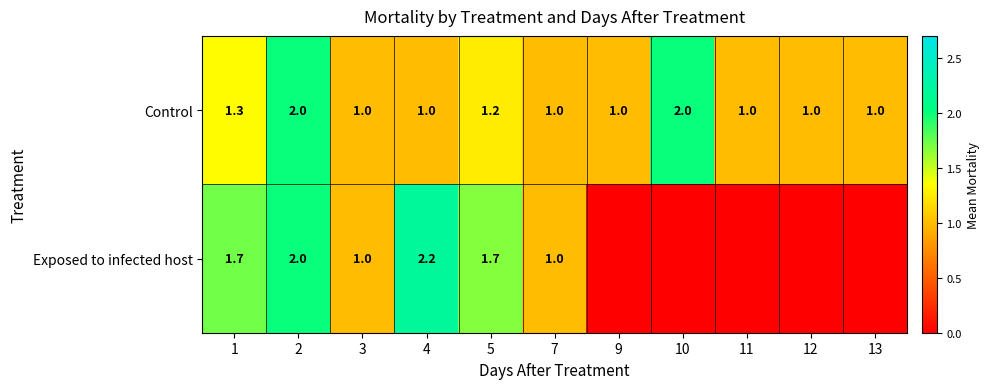

Which series has the largest total across all categories?

Control